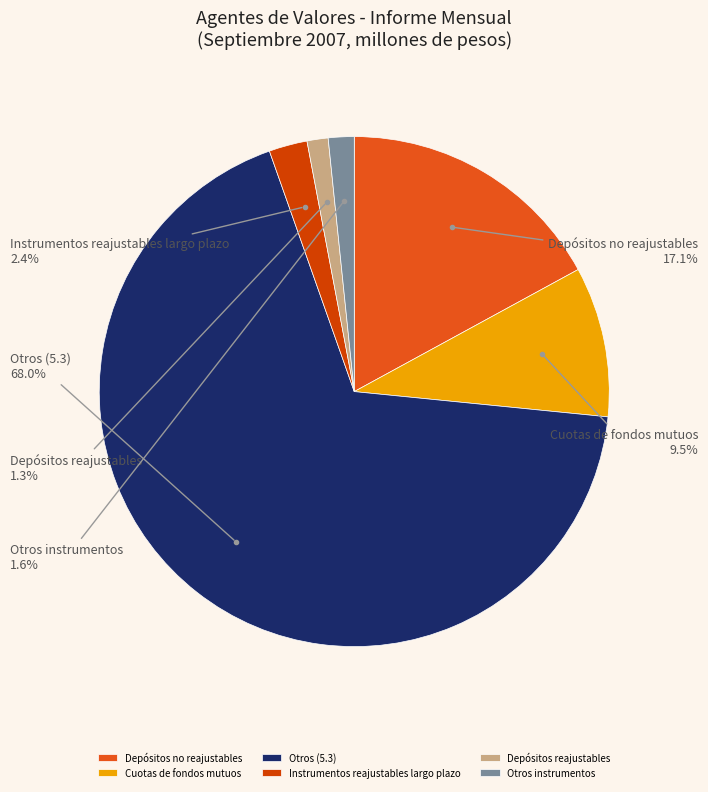

Which slice is the largest?

Otros (5.3)